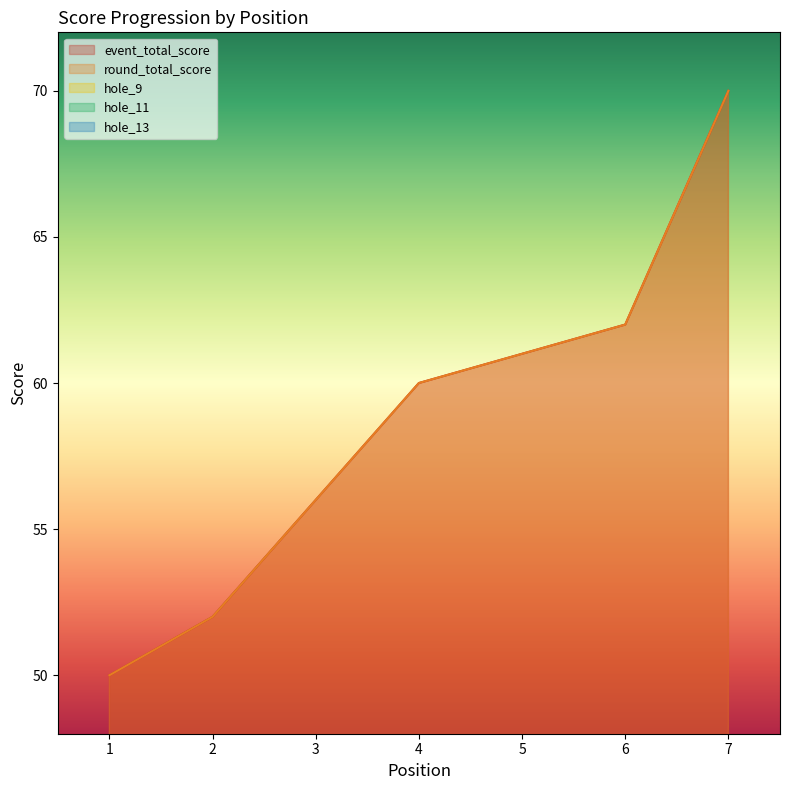

At which label is round_total_score closest to 60?

4